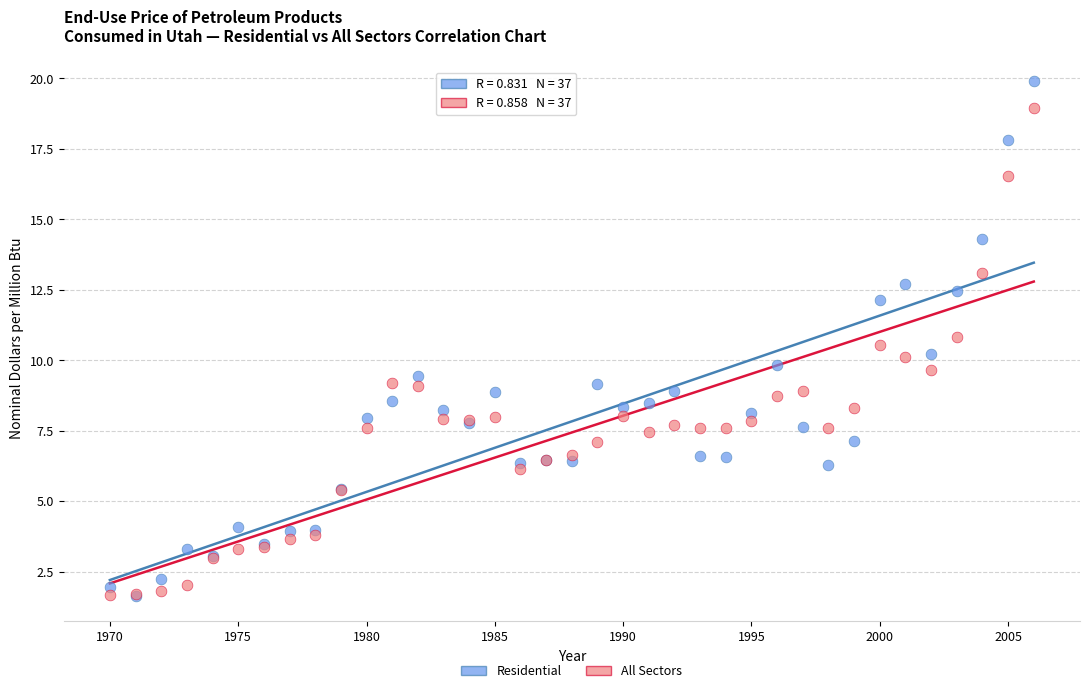

What are all the series names shown in the legend?

Residential, All Sectors